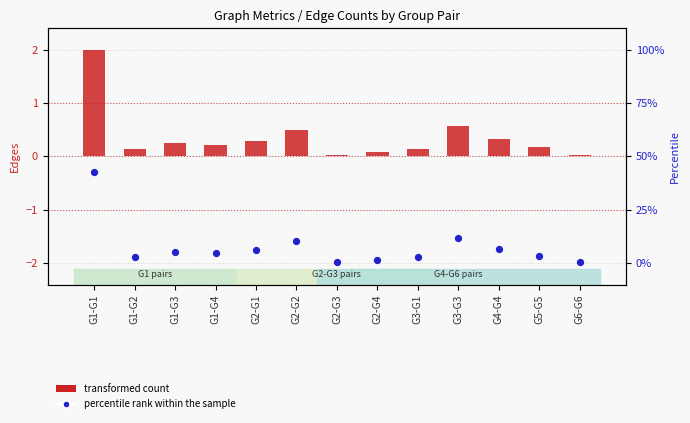

Which series reaches the minimum Y coordinate?

percentile rank within the sample